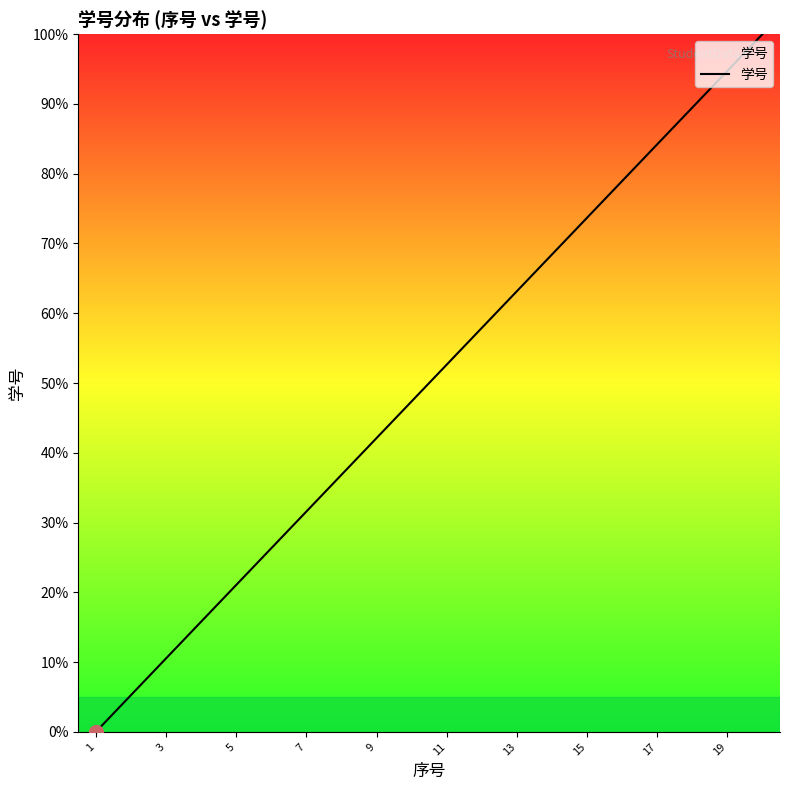

Reading right to left, what are all the values shown in this chart?

100.0	94.7	89.5	84.2	78.9	73.7	68.4	63.2	57.9	52.6	47.4	42.1	36.8	31.6	26.3	21.1	15.8	10.5	5.3	0.0